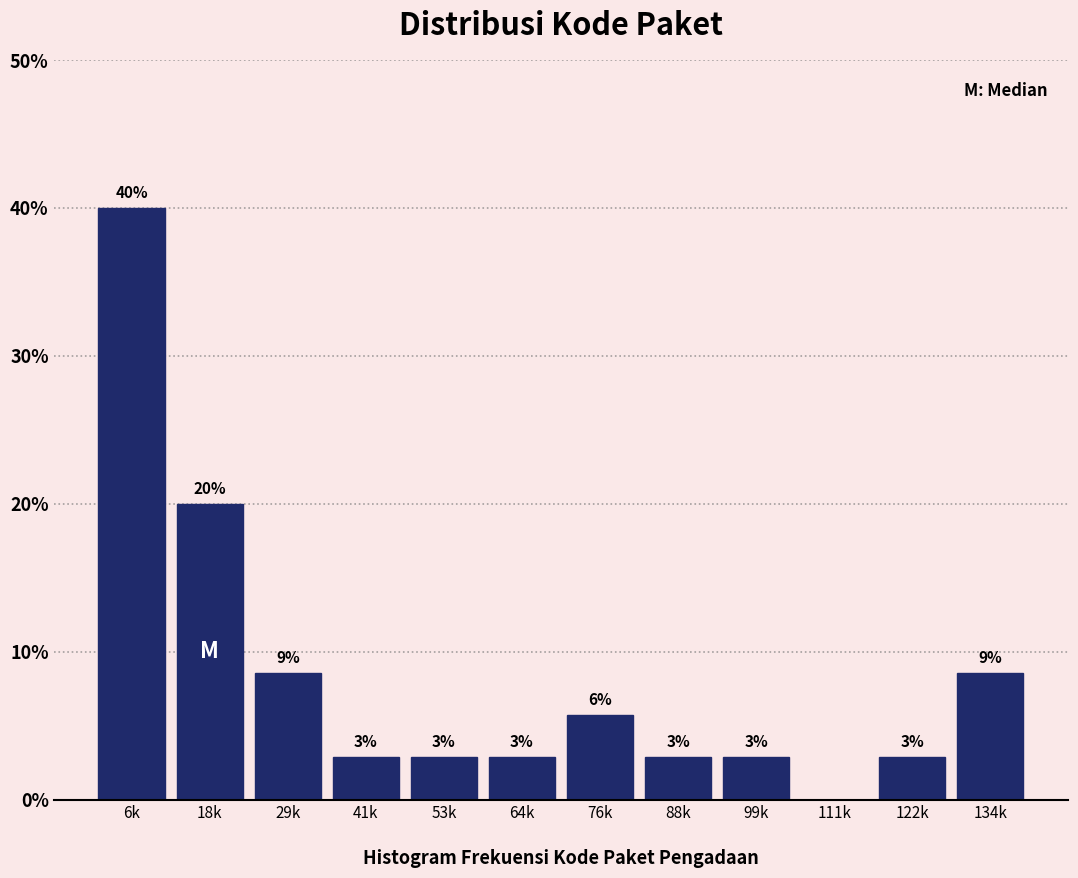

Are the bars horizontal?

No